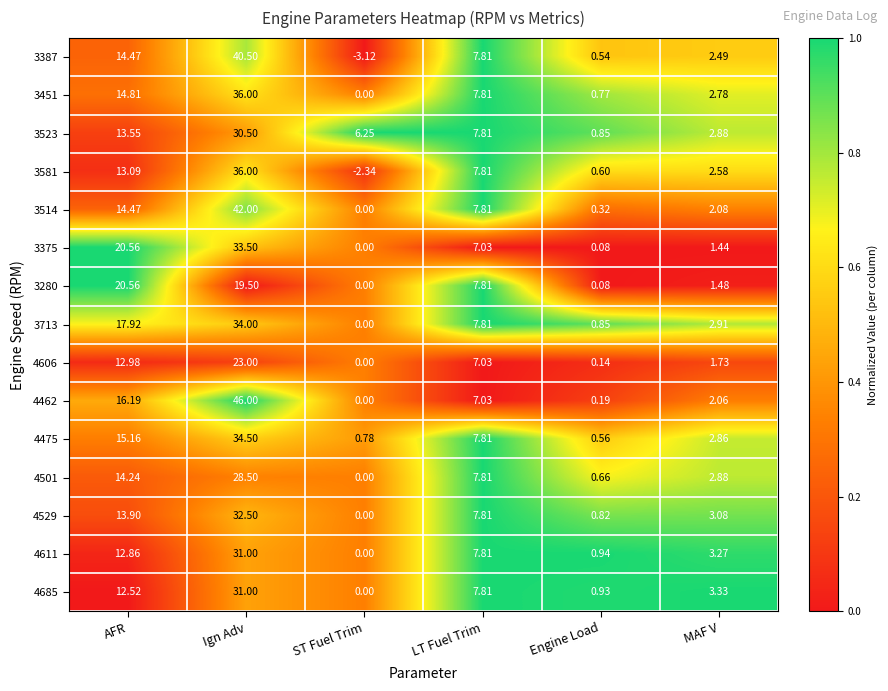

At which label is 3375 closest to 16?

AFR